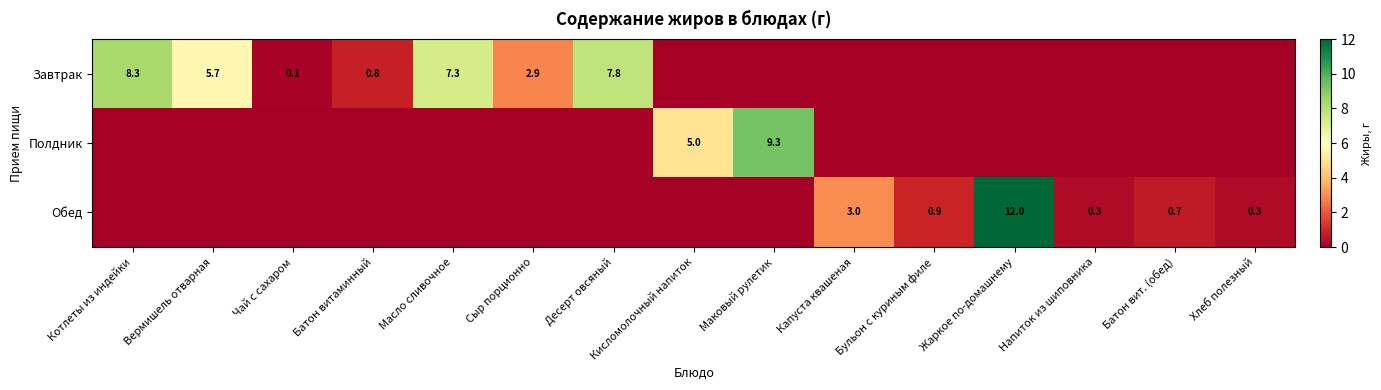

True or false: Обед has a value of 0.4 at Бульон с куриным филе.

False